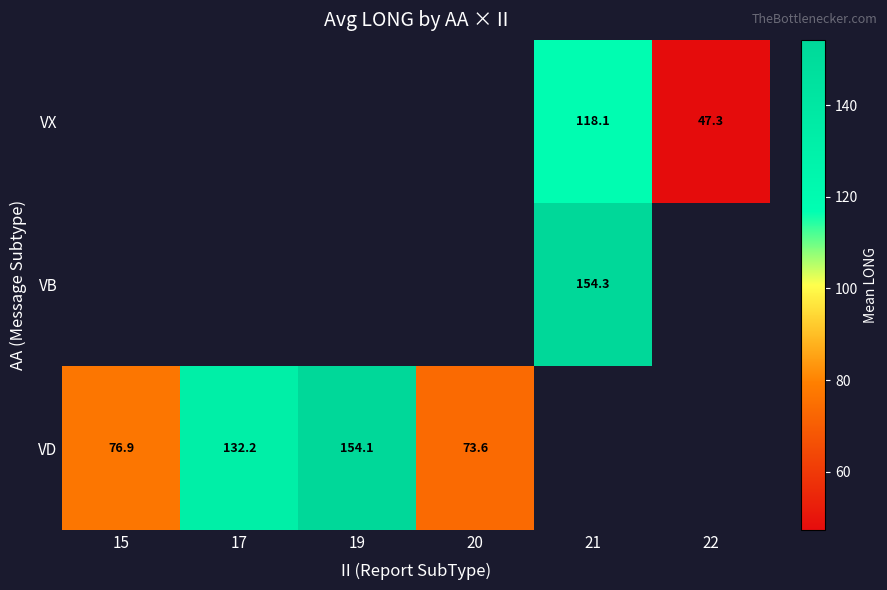

The value of VB at 21 is 106.9. True or false?

False